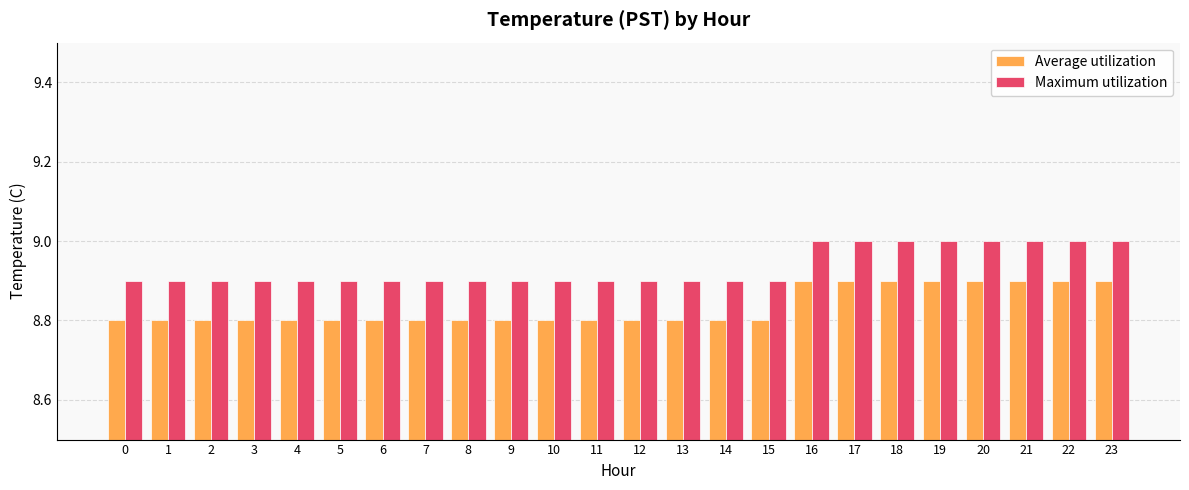

Rank the series at 16 from highest to lowest value.

Maximum utilization, Average utilization